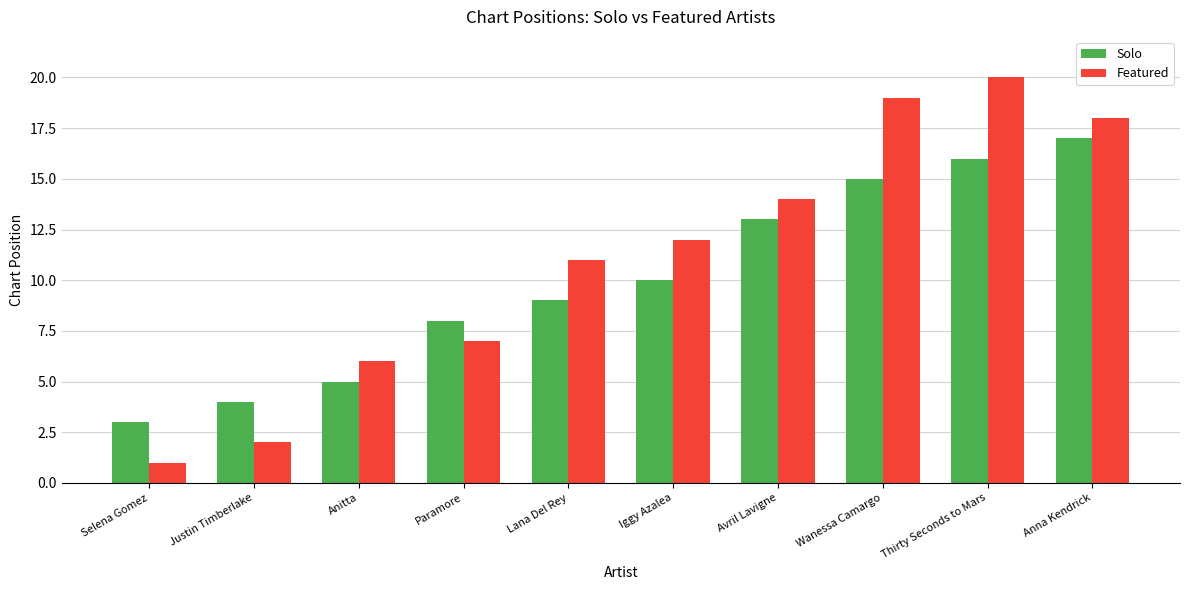

How many bars are there in each group?

2